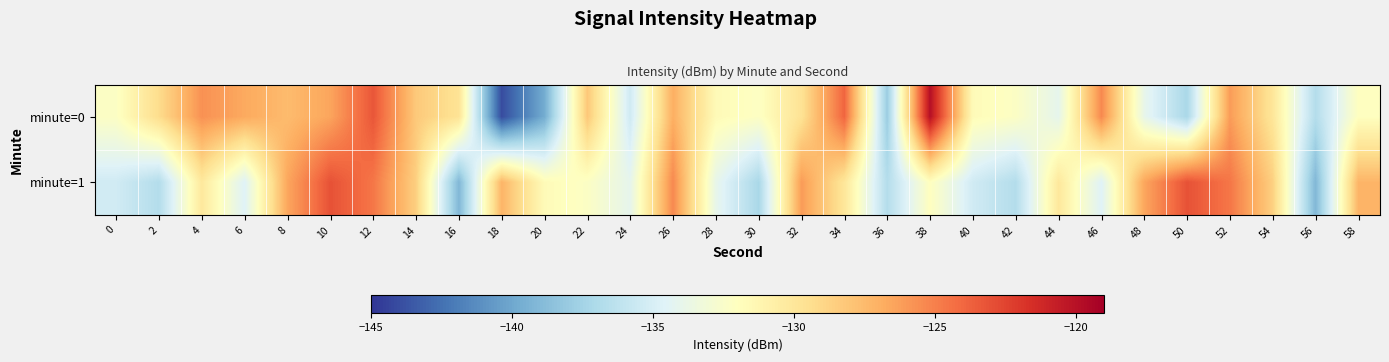

Count the number of data series in this chart.

2